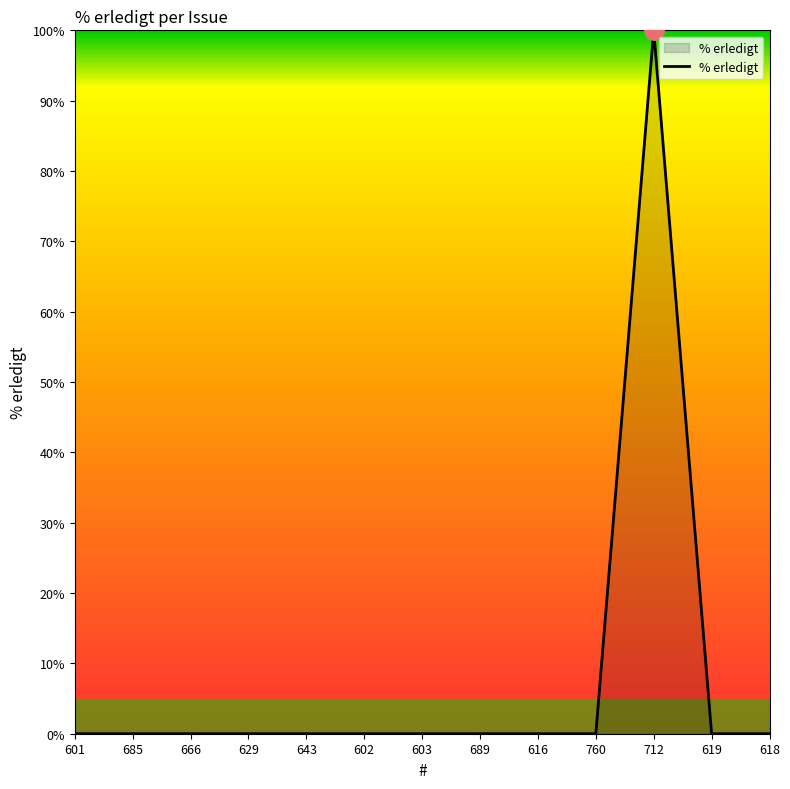

True or false: the data shows -32 at 666.

False